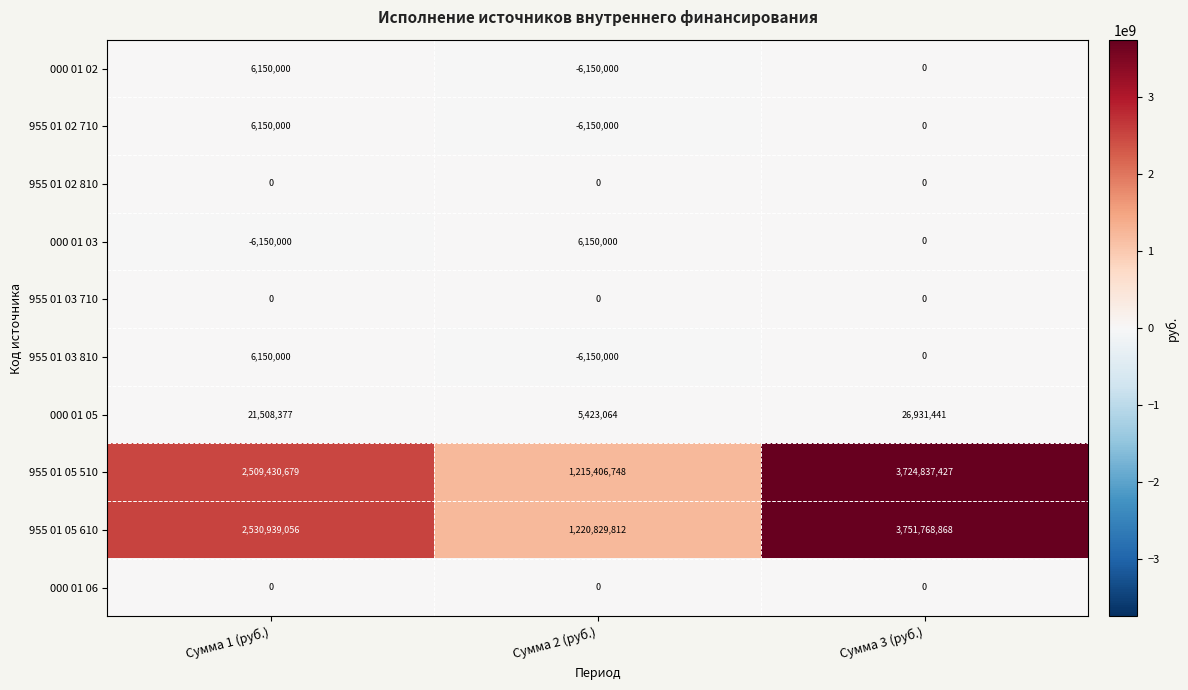

List the labels in order of 955 01 05 510 value, smallest first.

Сумма 2 (руб.), Сумма 1 (руб.), Сумма 3 (руб.)